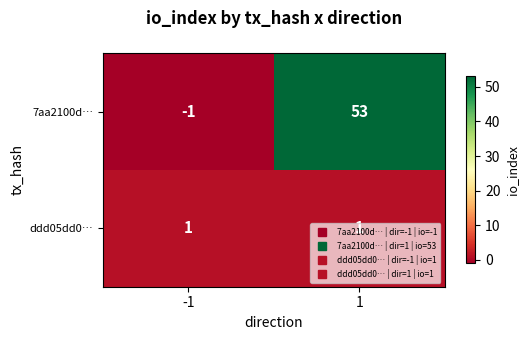

Which series has the widest spread of values?

7aa2100d…